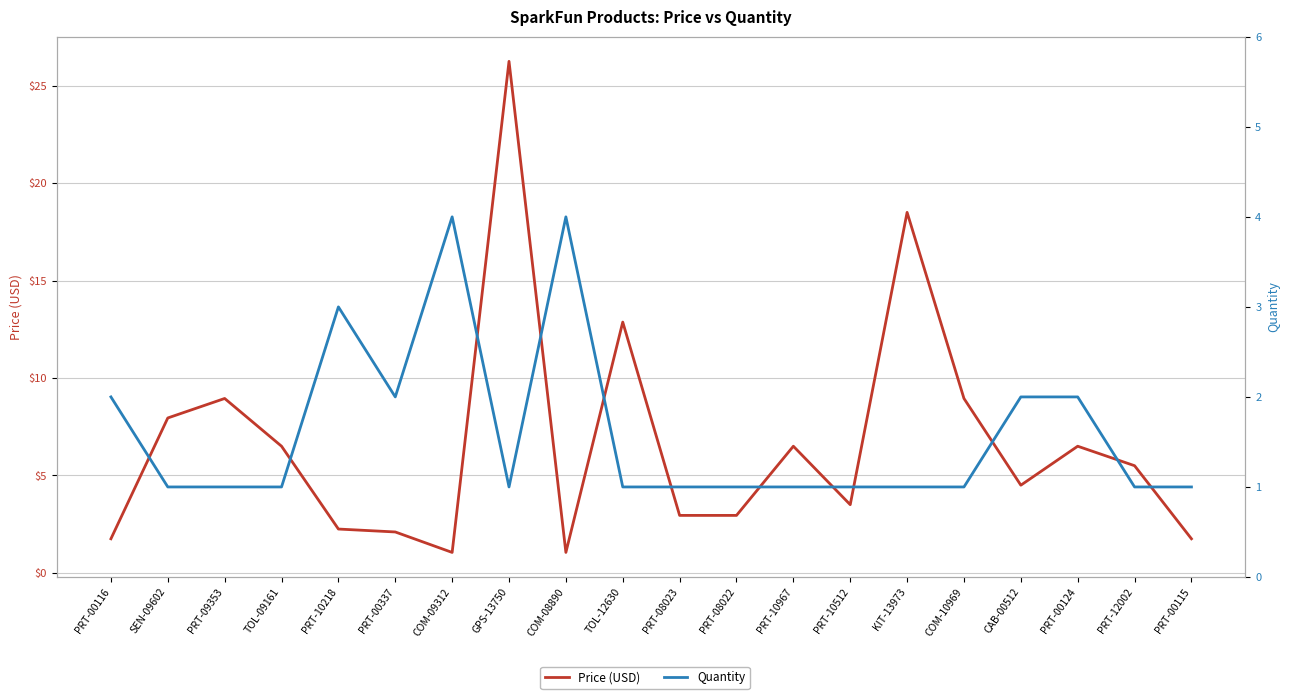

What is the value of the Price (USD) point at the 9th from the left?

1.1